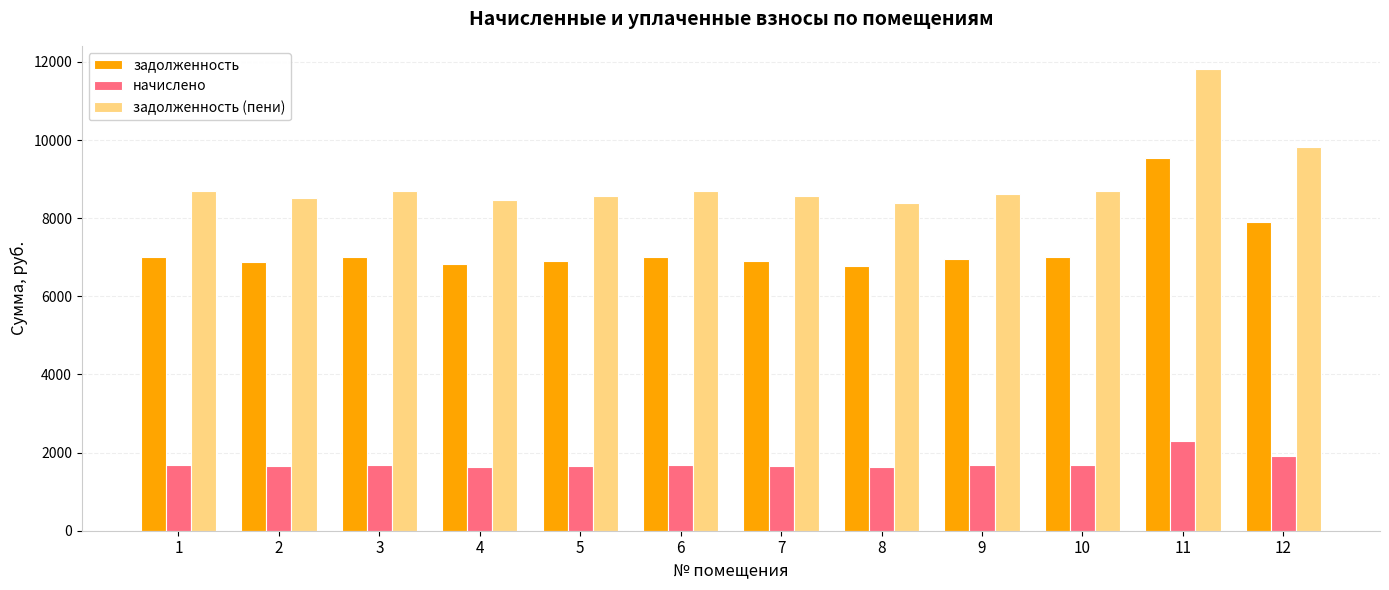

List the series in order of their overall mean, highest first.

задолженность (пени), задолженность, начислено